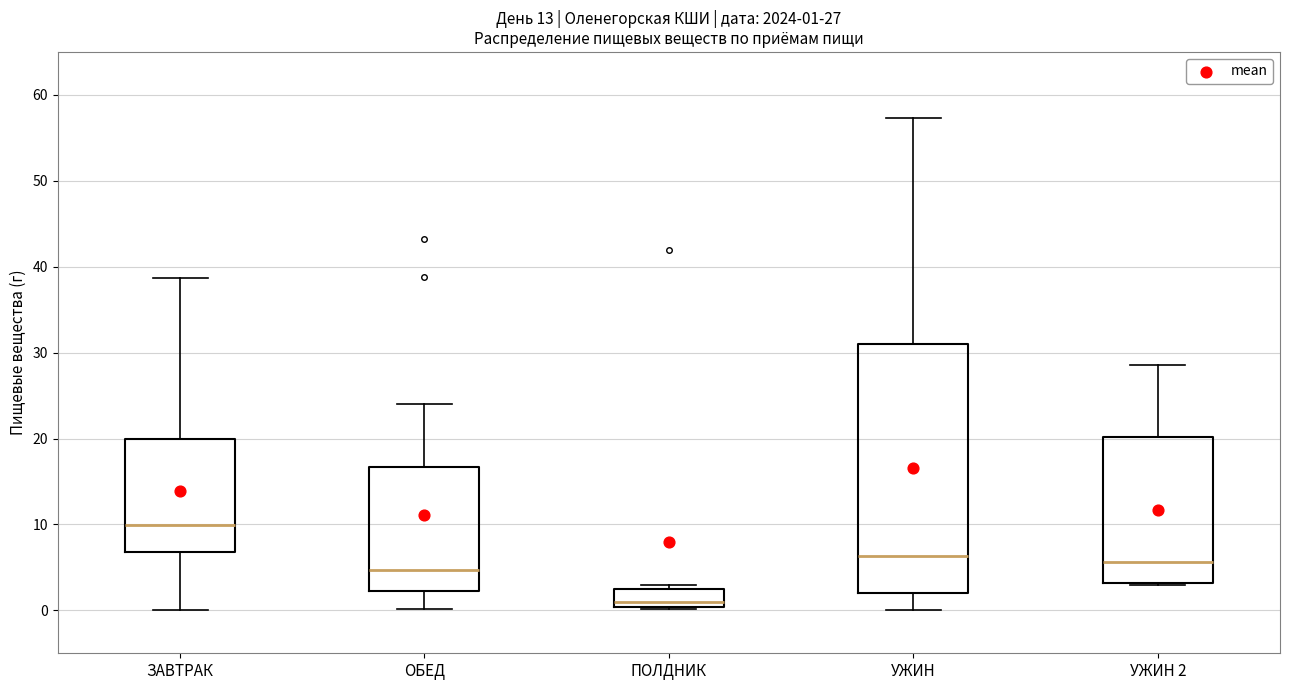

Which box's median line is the highest?

ЗАВТРАК